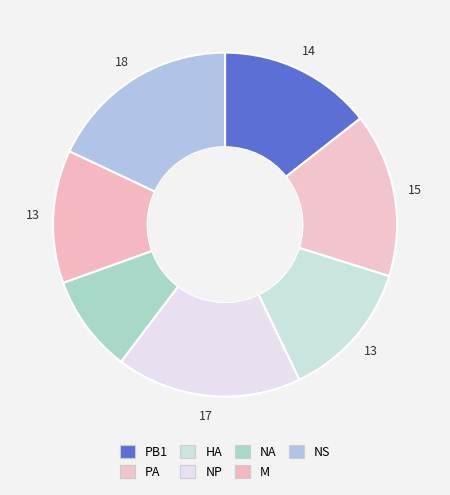

Count the number of slices in the pie.

7